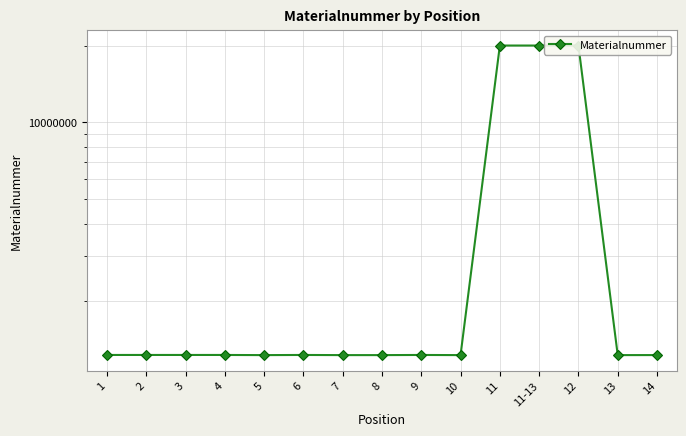

True or false: there are more than 2 points higher than both neighbors.

True